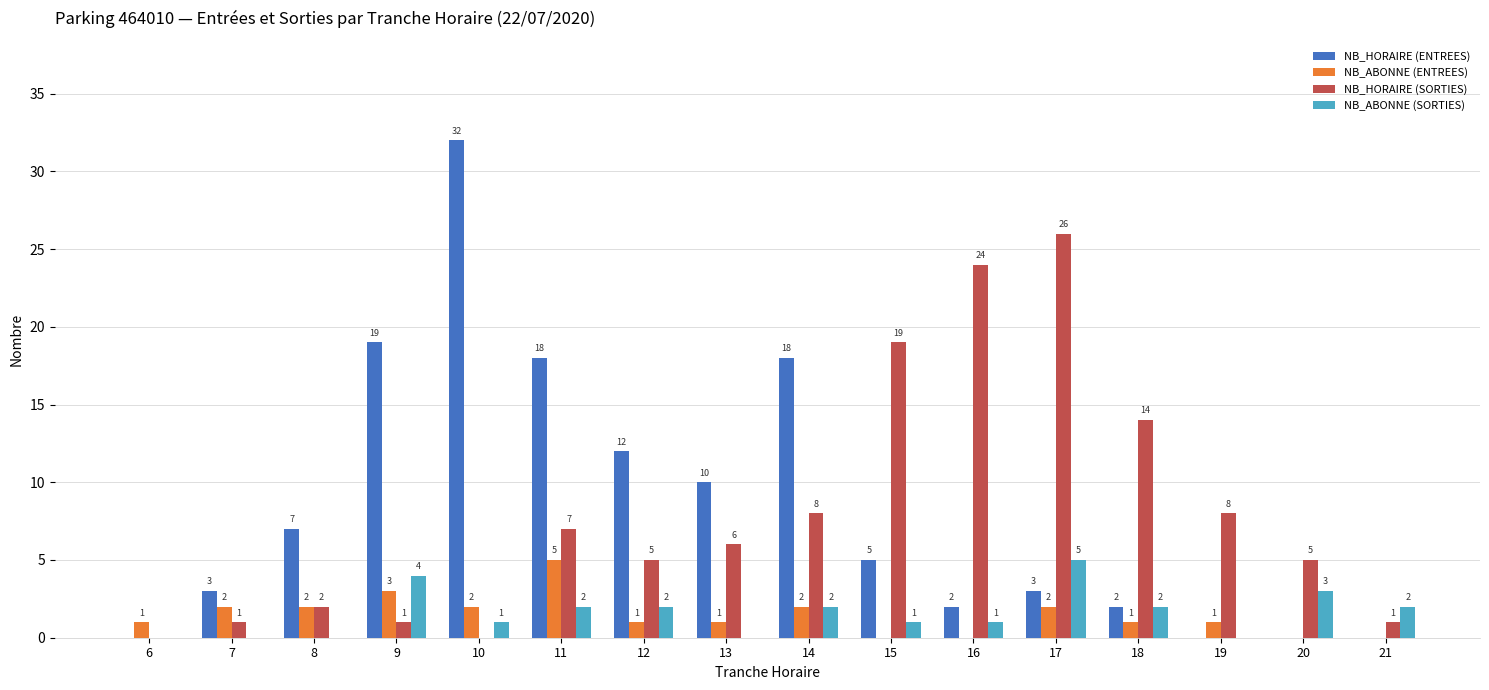

Read the NB_ABONNE (ENTREES) value at 11.

5